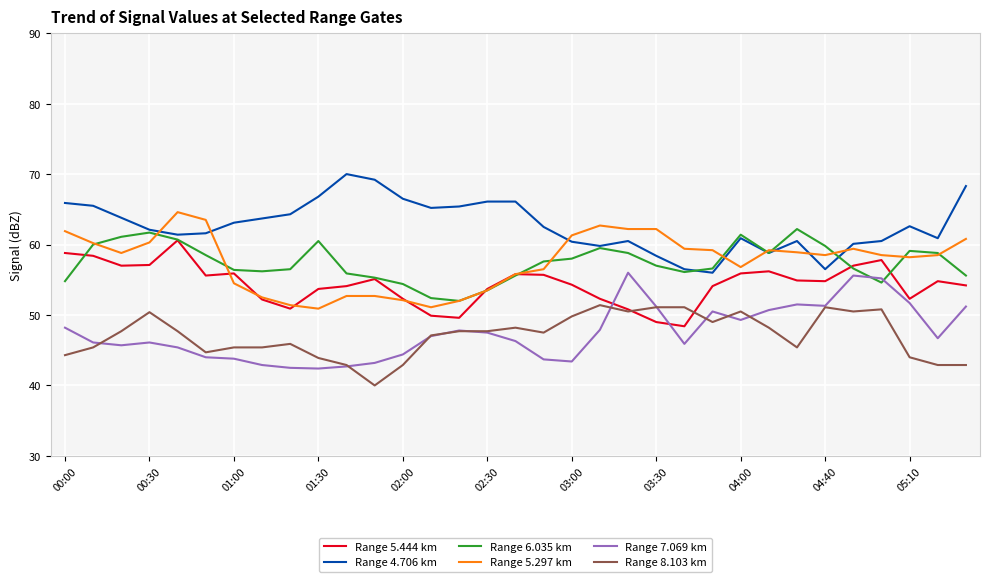

True or false: Range 7.069 km and Range 5.297 km cross at least once.

False